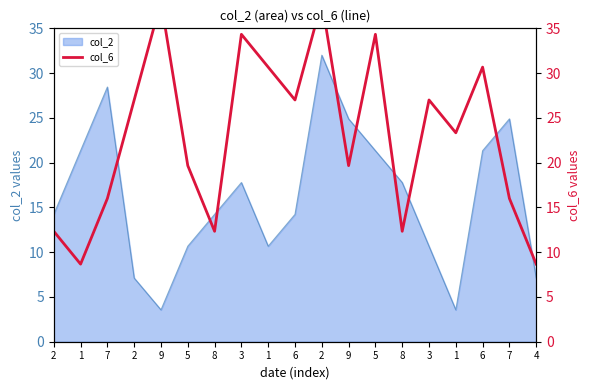

How many values exceed 23?

10